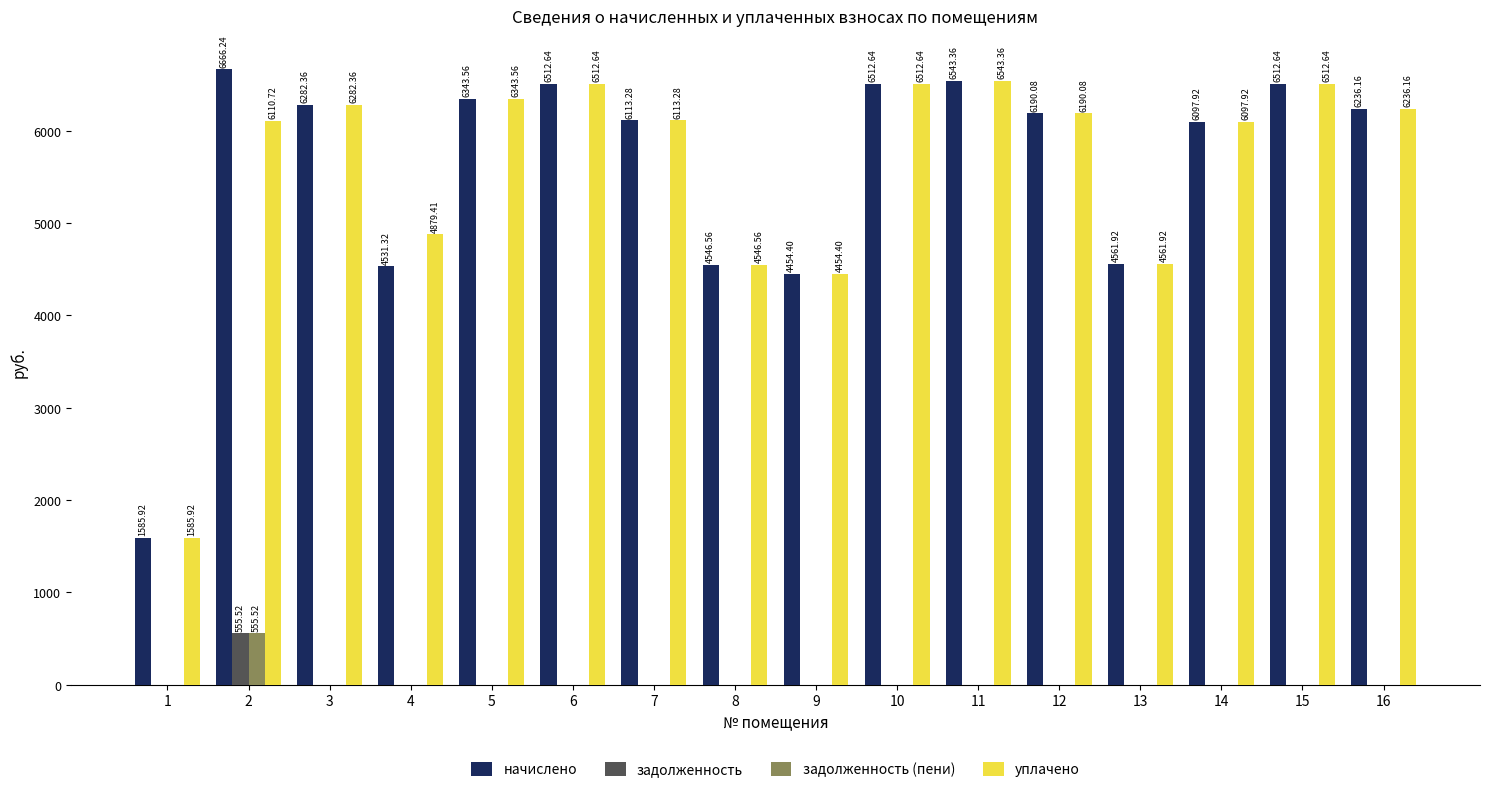

Are the bars grouped side by side (vs. stacked)?

Yes